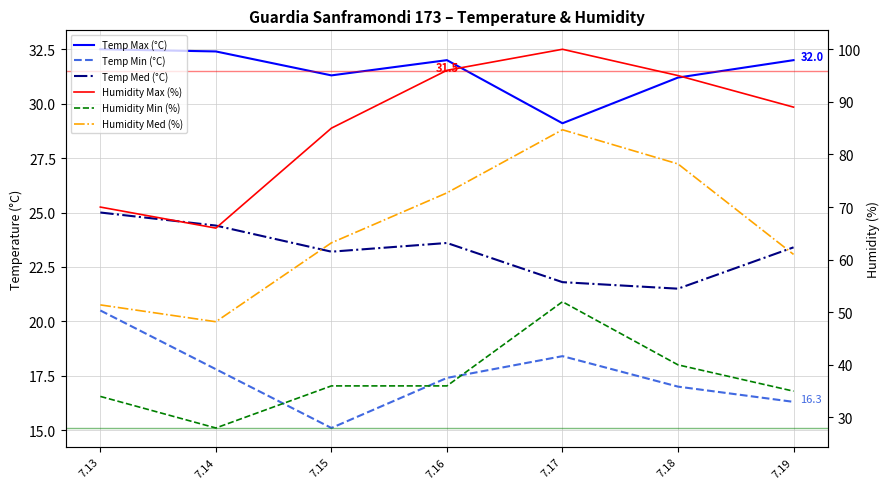

The value of Temp Max (°C) at 7.14 is 14.7. True or false?

False